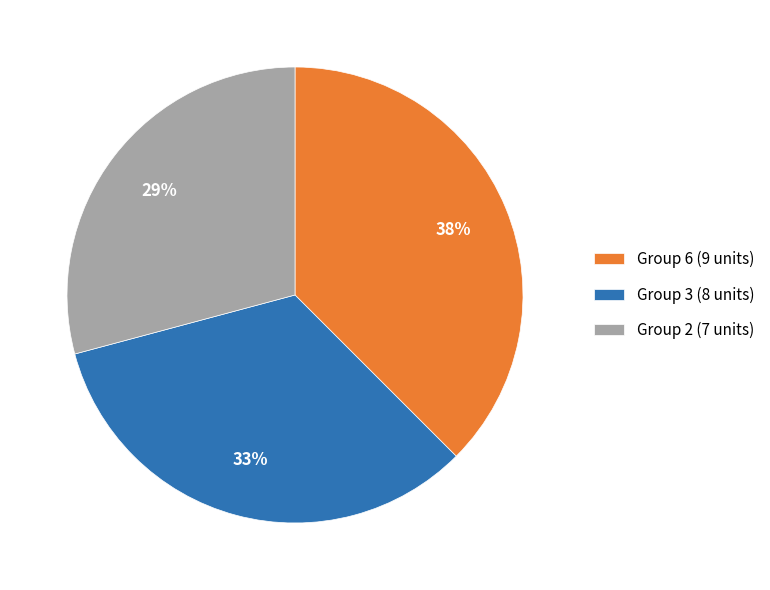

How many slices are in this pie chart?

3